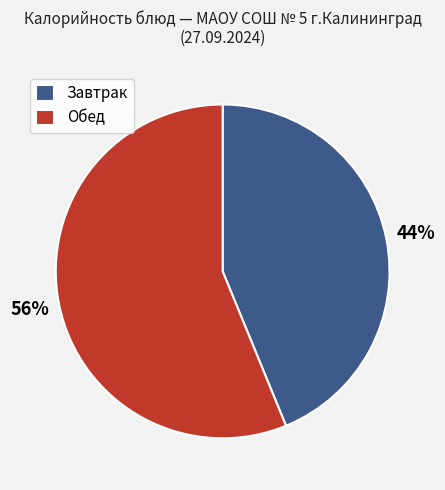

Is it true that Обед is 65% of the pie?

False